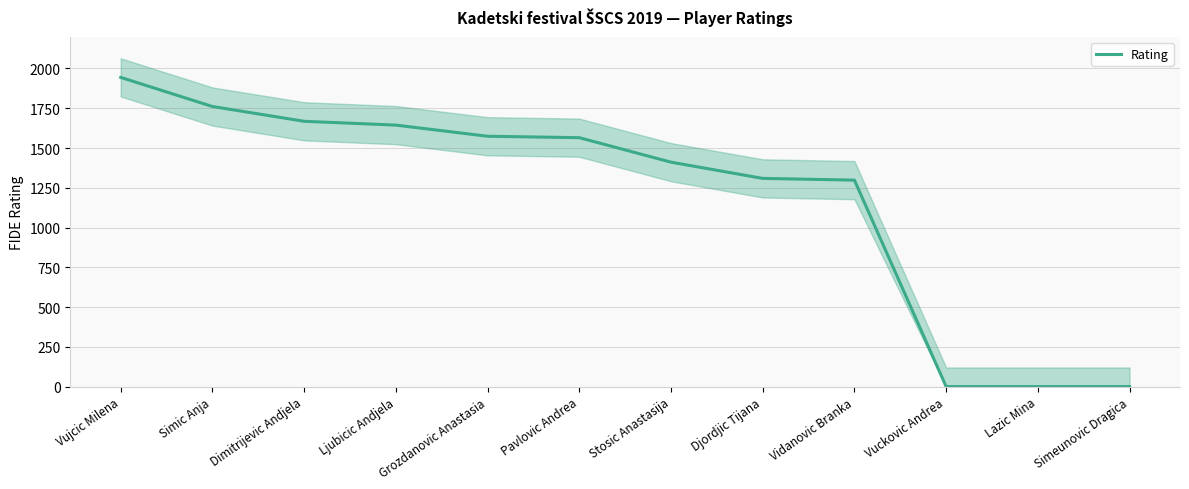

List the labels in order of value, smallest first.

Vuckovic Andrea, Lazic Mina, Simeunovic Dragica, Vidanovic Branka, Djordjic Tijana, Stosic Anastasija, Pavlovic Andrea, Grozdanovic Anastasia, Ljubicic Andjela, Dimitrijevic Andjela, Simic Anja, Vujcic Milena